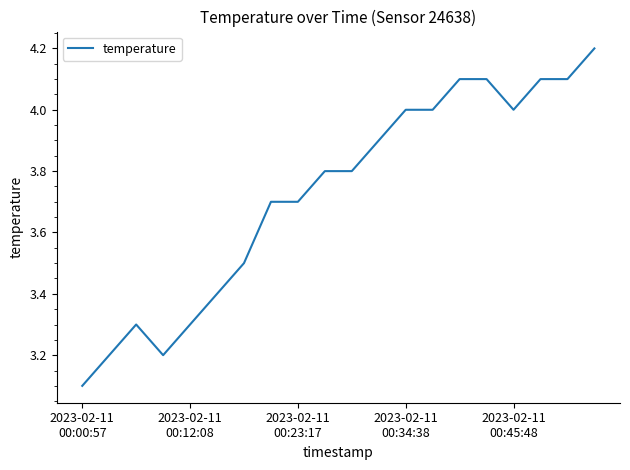

What is the maximum value shown in the chart?

4.2